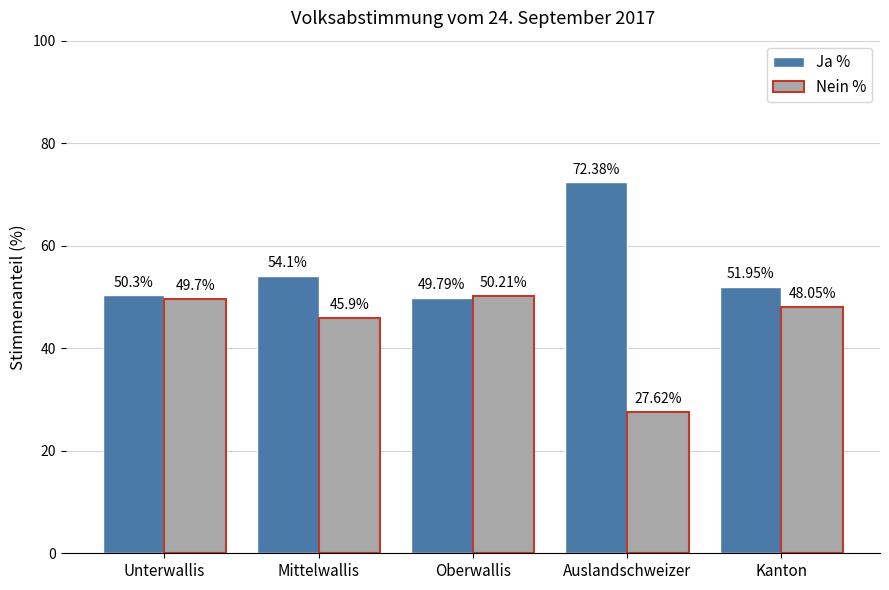

What is the average value of the Ja % series?

55.7